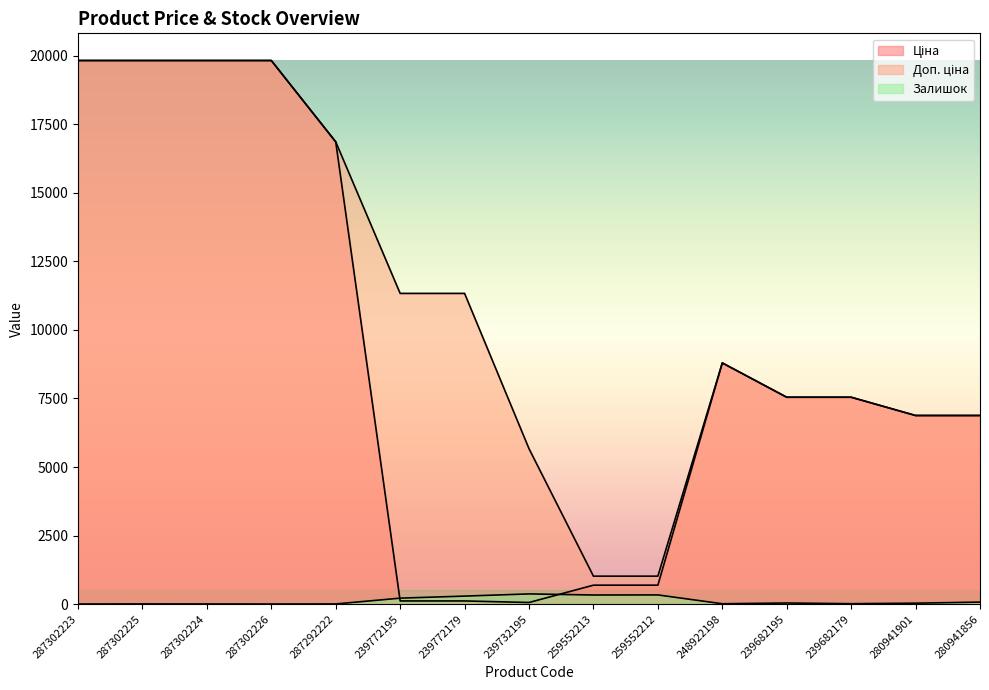

What is the value of the Залишок point at the 2nd from the left?

5.0